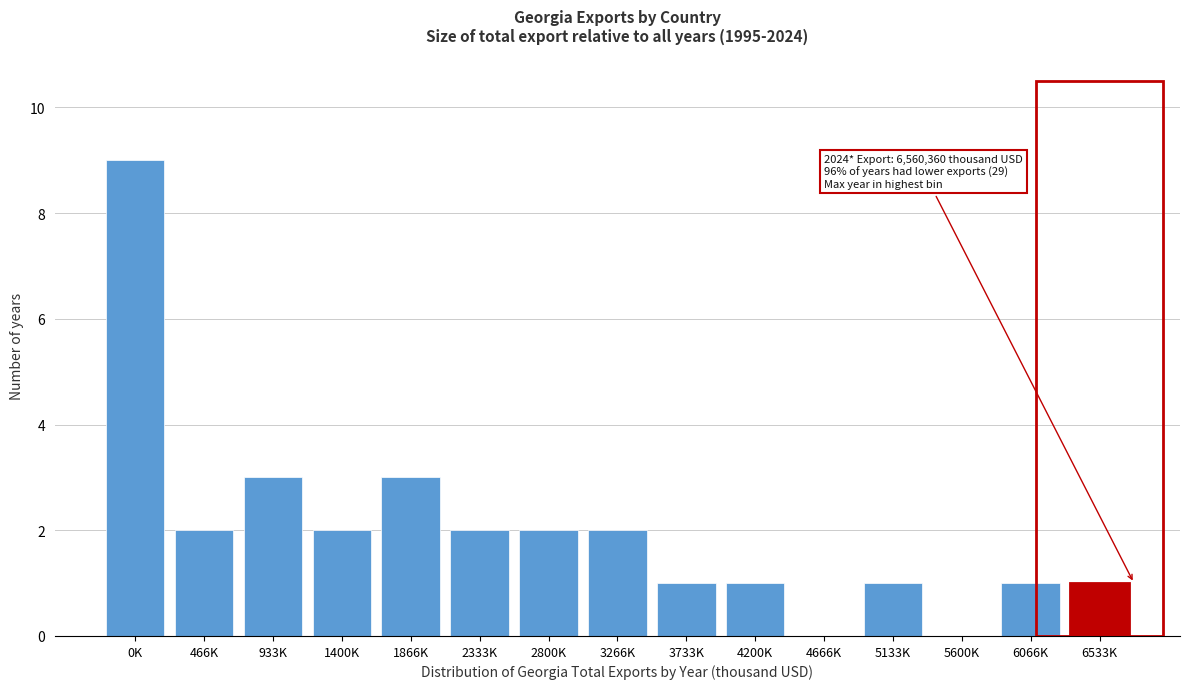

Reading left to right, list all the values displayed in this chart.

0K=9	466K=2	933K=3	1400K=2	1866K=3	2333K=2	2800K=2	3266K=2	3733K=1	4200K=1	4666K=0	5133K=1	5600K=0	6066K=1	6533K=1